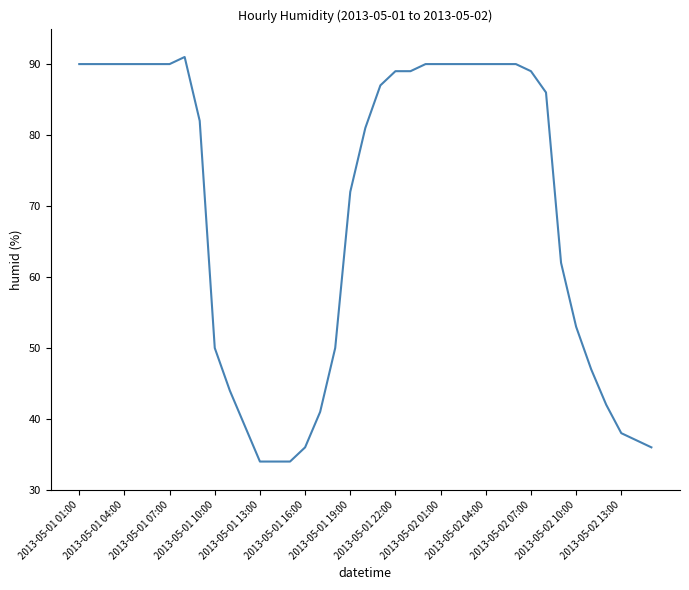

What is the difference between the maximum and minimum values?

57